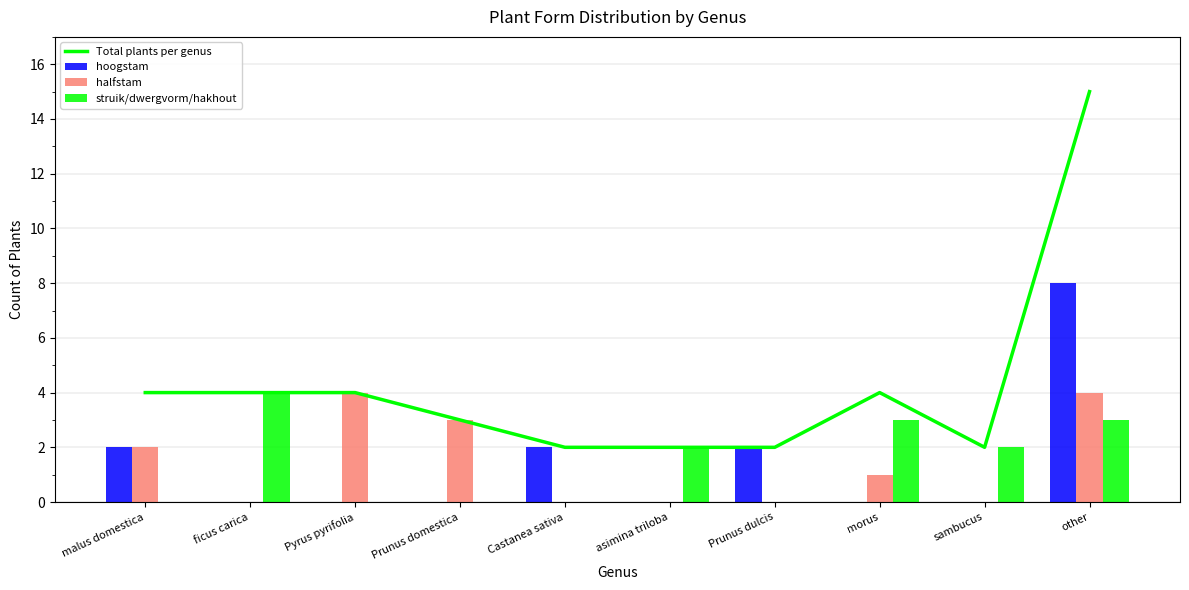

How many struik/dwergvorm/hakhout values are between 0 and 3?

9